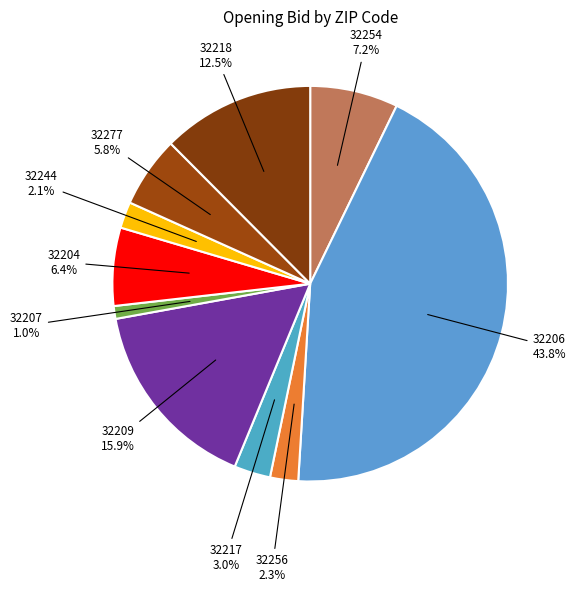

Count the number of slices in the pie.

10